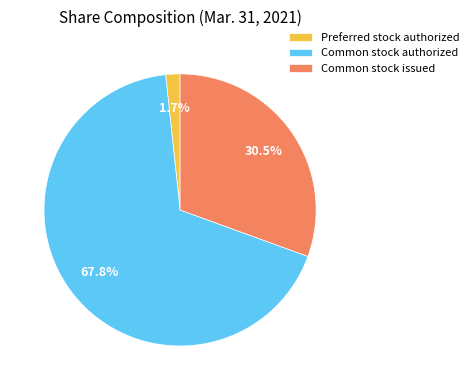

To the nearest percent, what is the average slice percentage?

33%